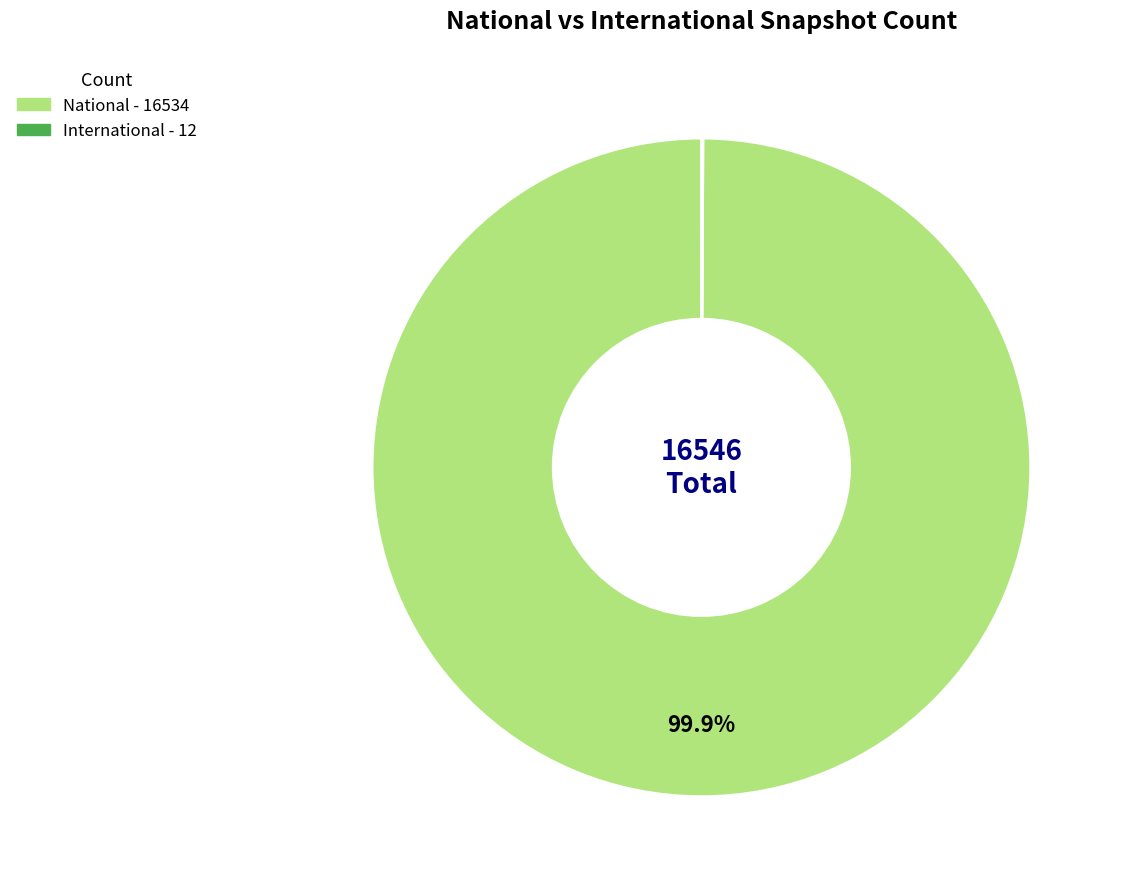

Is there a majority slice in this chart?

Yes